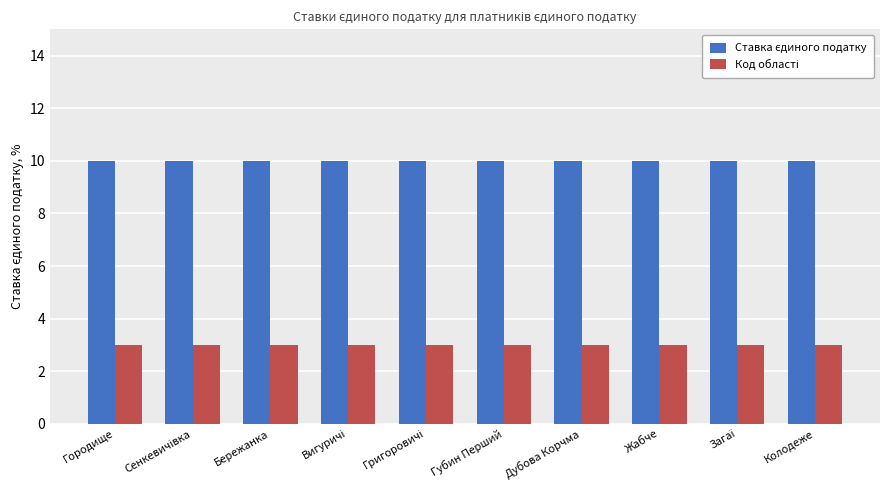

What is the minimum value shown in the chart?

3